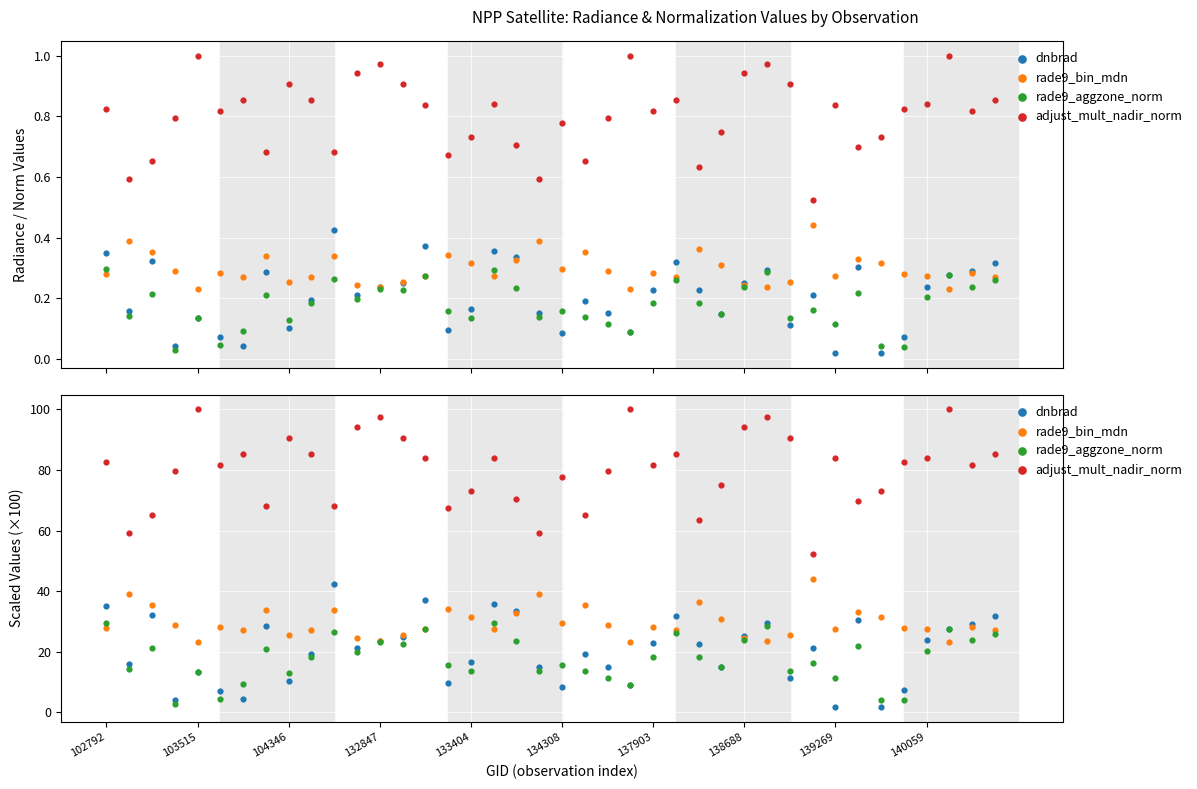

What is the total value across all series at 139269?

124.6